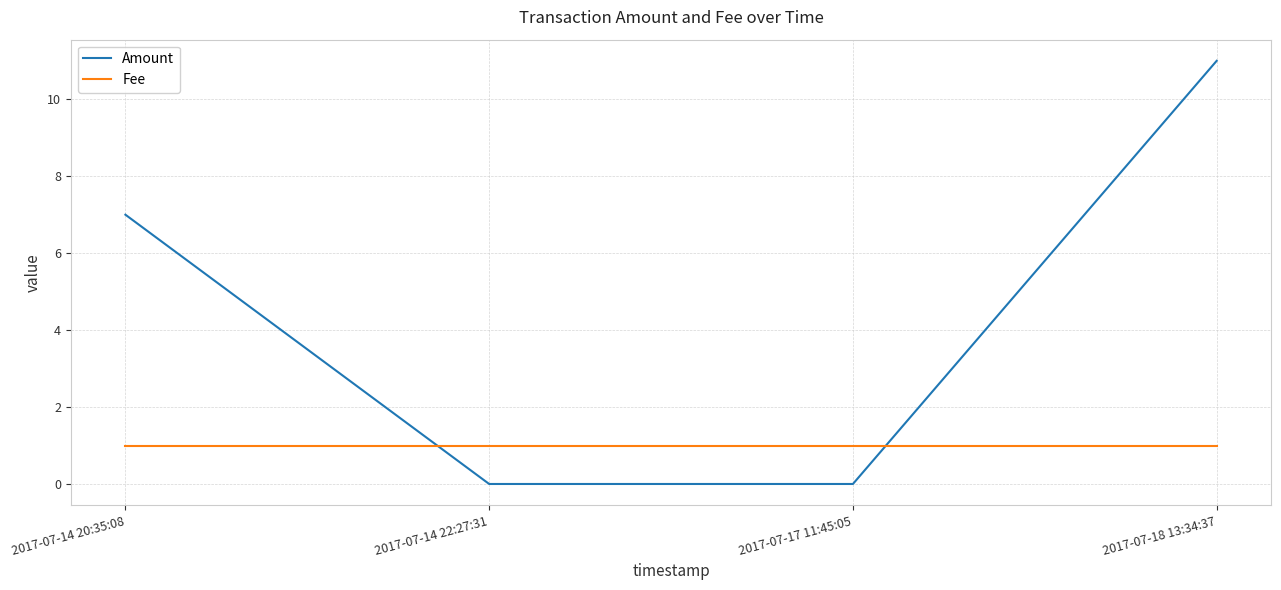

How many Amount values are between 0 and 11?

4